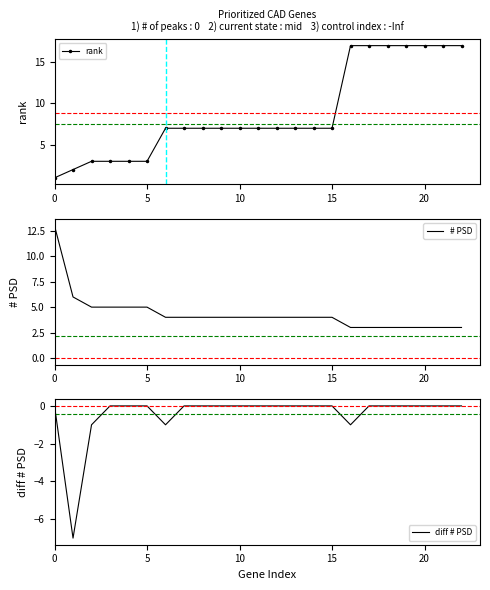

Reading right to left, what are all the values shown in this chart?

rank: 17	17	17	17	17	17	17	7	7	7	7	7	7	7	7	7	7	3	3	3	3	2	1
# PSD: 3	3	3	3	3	3	3	4	4	4	4	4	4	4	4	4	4	5	5	5	5	6	13
diff # PSD: 0	0	0	0	0	0	-1	0	0	0	0	0	0	0	0	0	-1	0	0	0	-1	-7	0